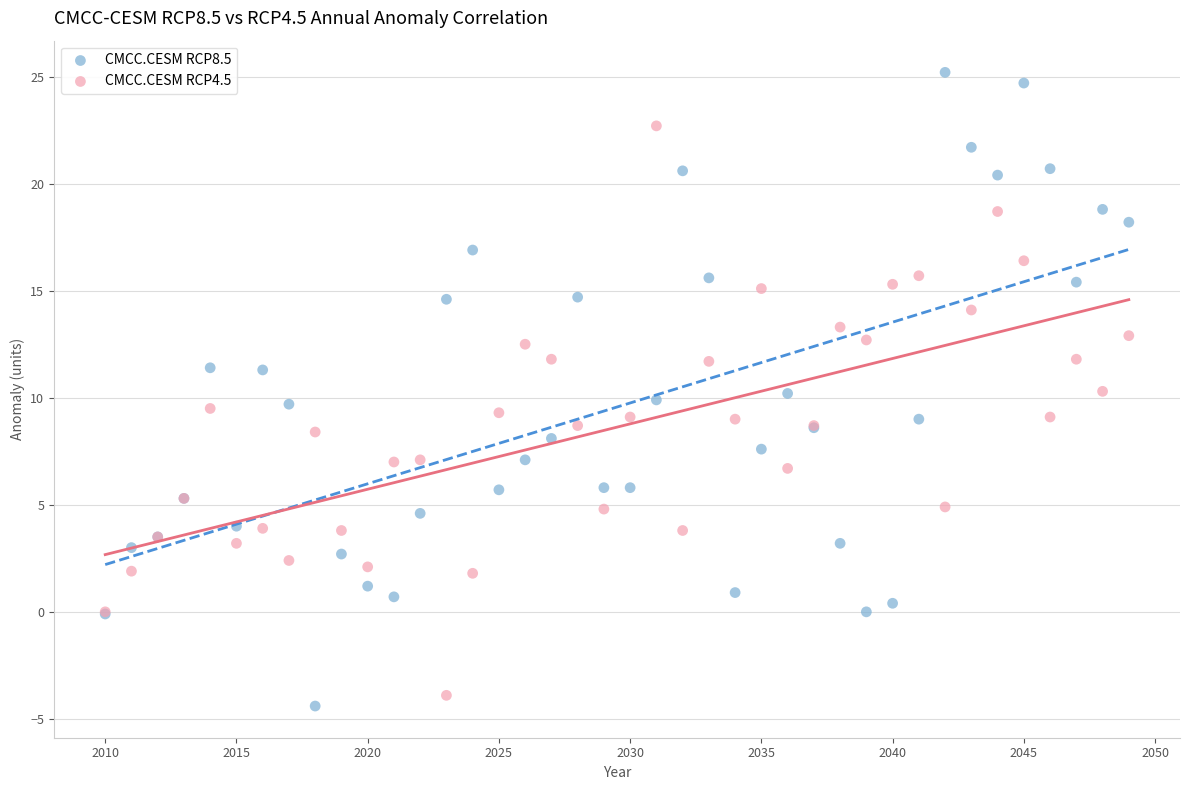

Which series reaches the maximum Y coordinate?

CMCC.CESM RCP8.5